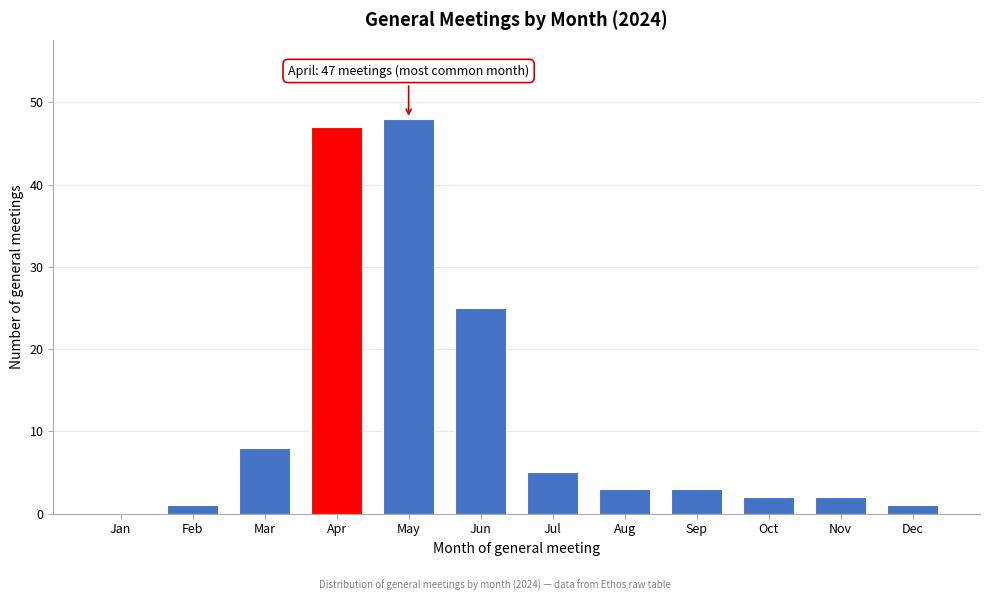

Reading right to left, extract all data points from this chart.

Dec=1	Nov=2	Oct=2	Sep=3	Aug=3	Jul=5	Jun=25	May=48	Apr=47	Mar=8	Feb=1	Jan=0